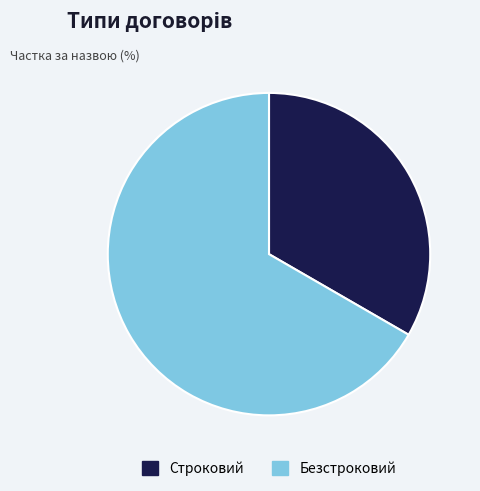

Which has a higher value, Строковий or Безстроковий?

Безстроковий